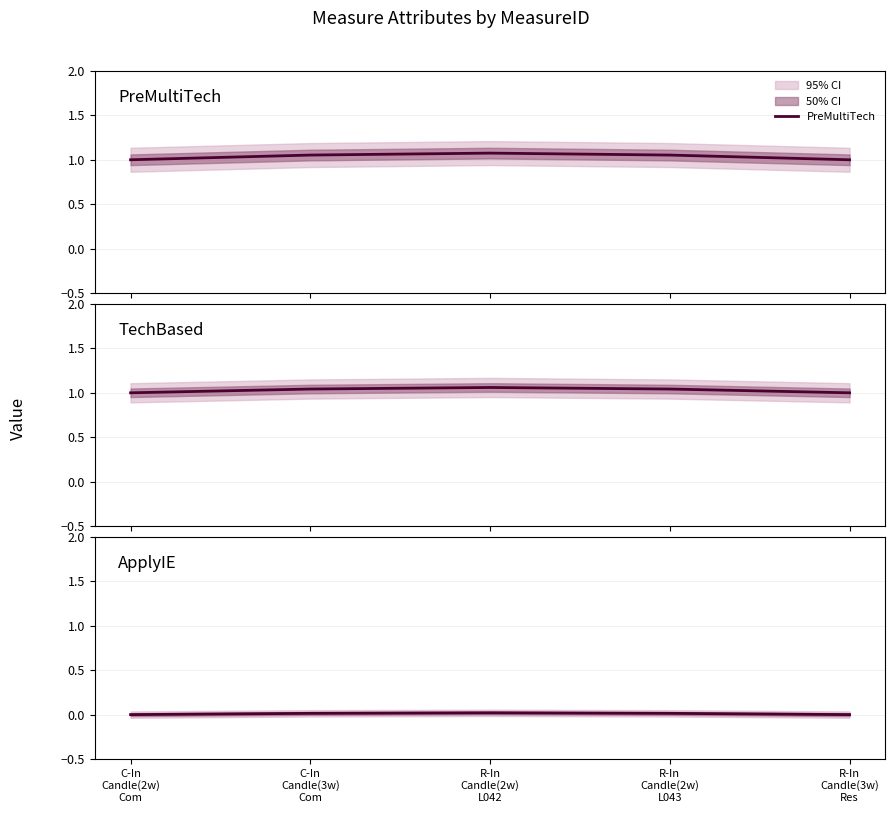

True or false: TechBased and PreMultiTech intersect in this chart.

False